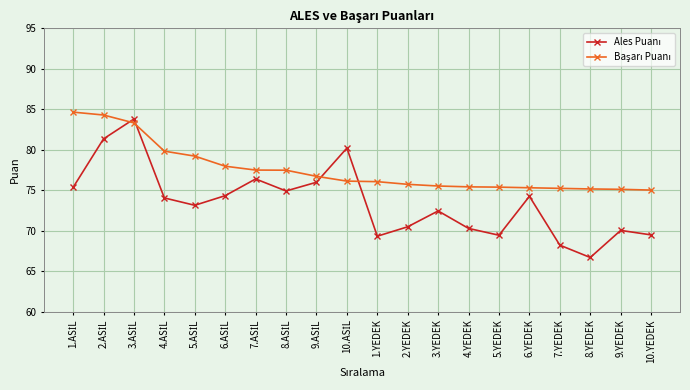

At which category does the chart reach its minimum across all series?

8.YEDEK